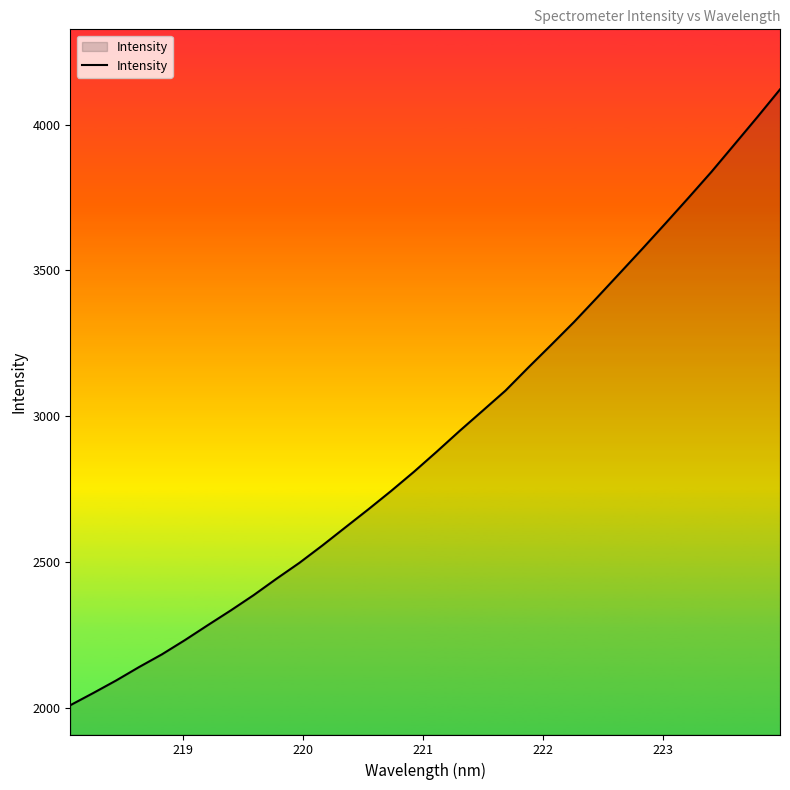

What is the sum of all values?

93515.4